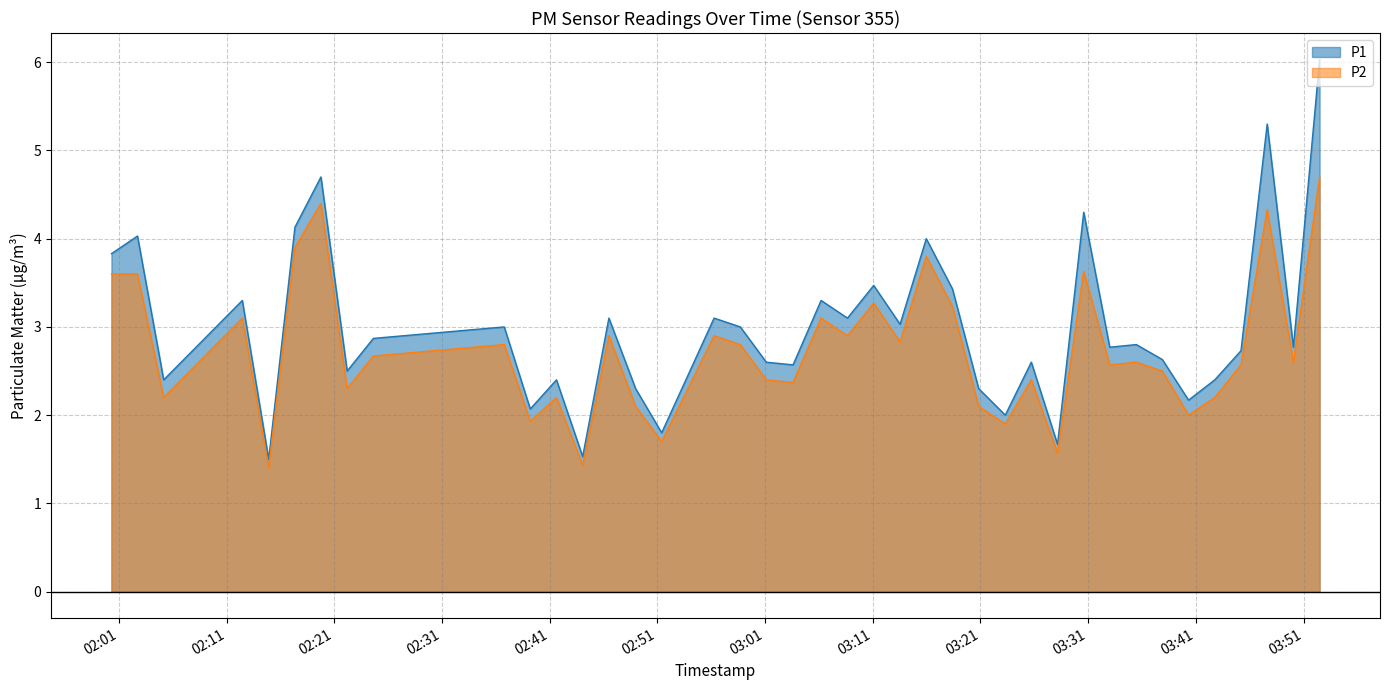

What is the label of the 30th point from the right?

02:39